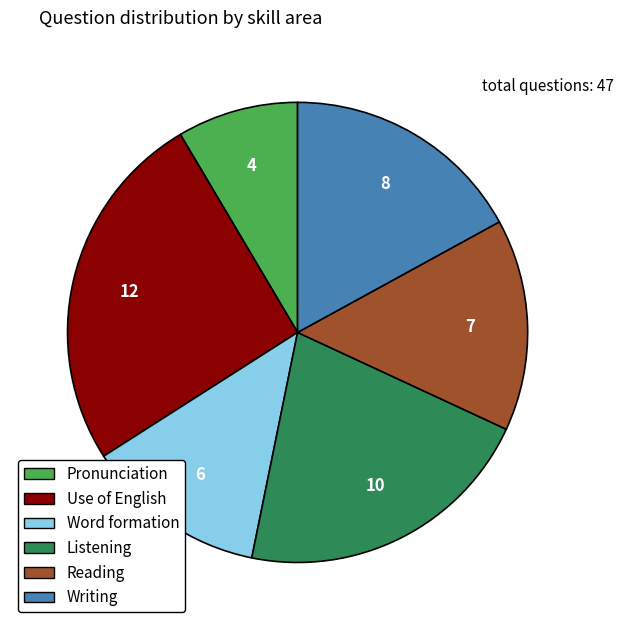

What is the smallest slice in the pie chart?

Pronunciation